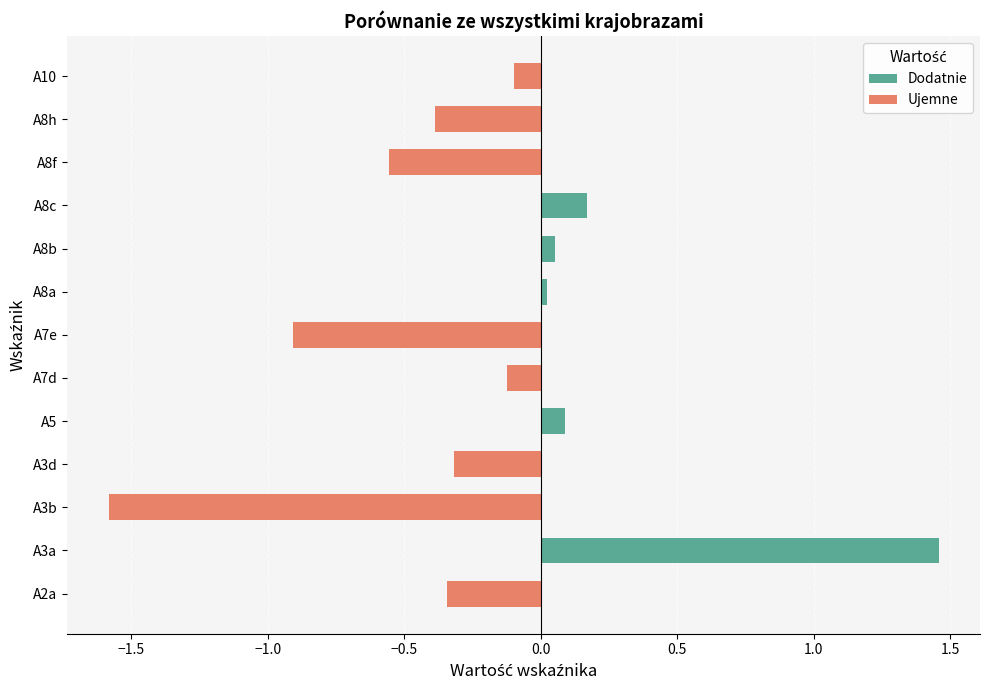

Rank the series at A8h from lowest to highest value.

Ujemne, Dodatnie